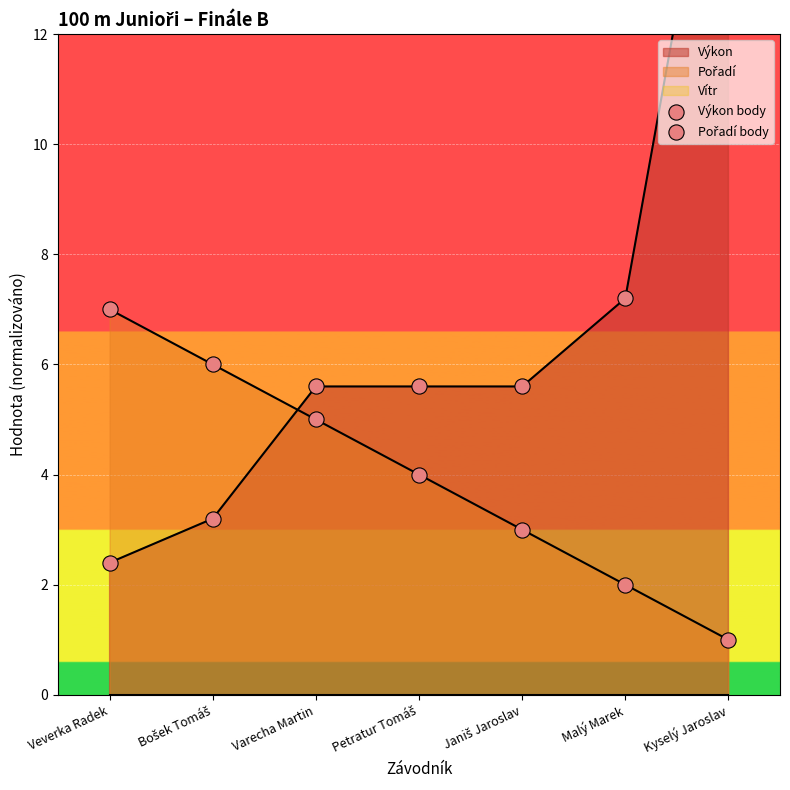

At how many categories does at least one series exceed 4?

7